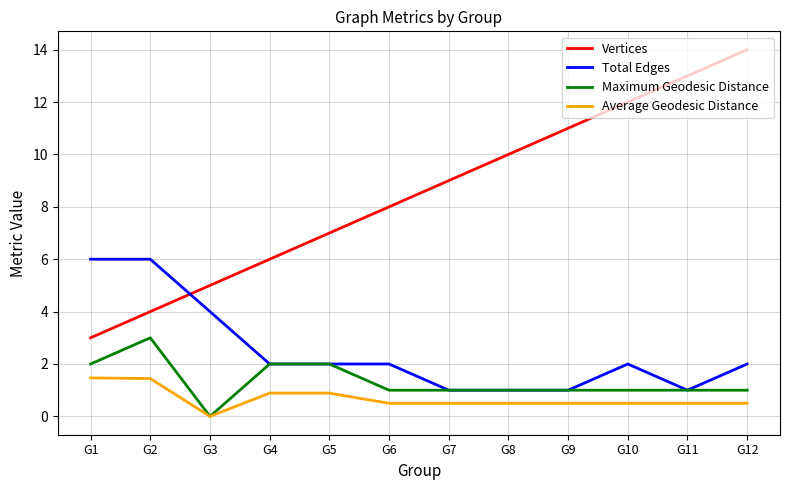

Is it true that Vertices equals 13.0 at G11?

True